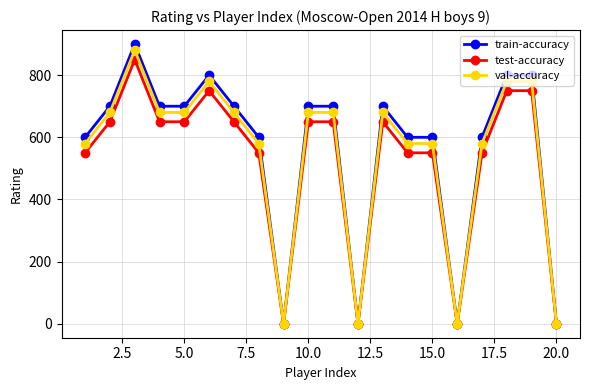

List the series in order of their overall mean, lowest first.

test-accuracy, val-accuracy, train-accuracy